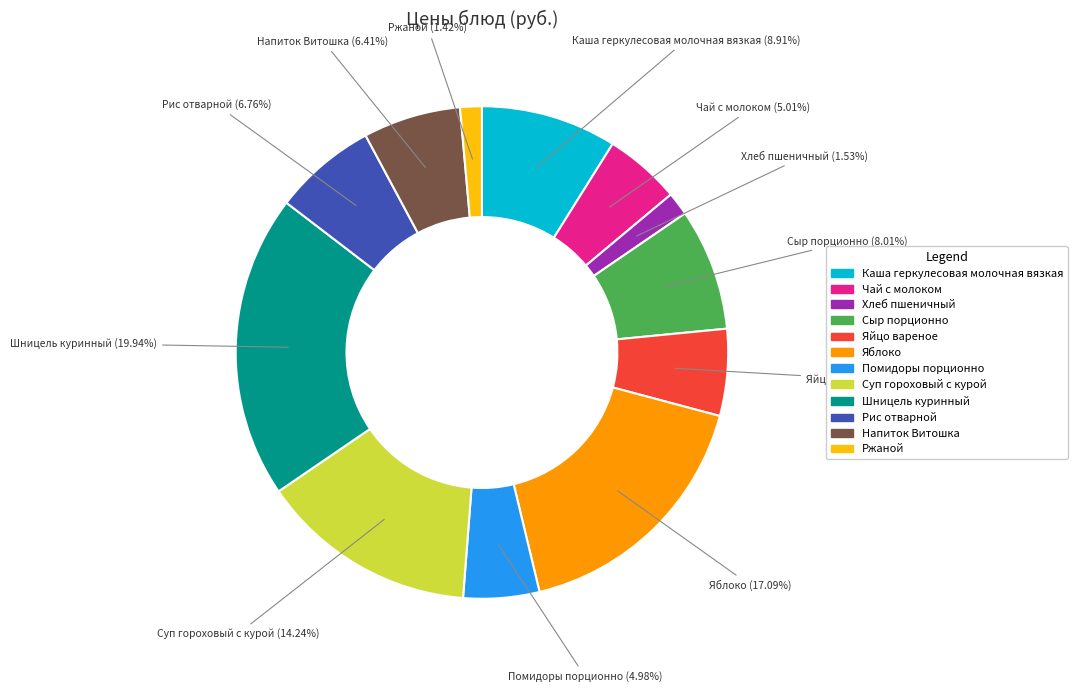

Which category has the biggest portion of the pie?

Шницель куринный